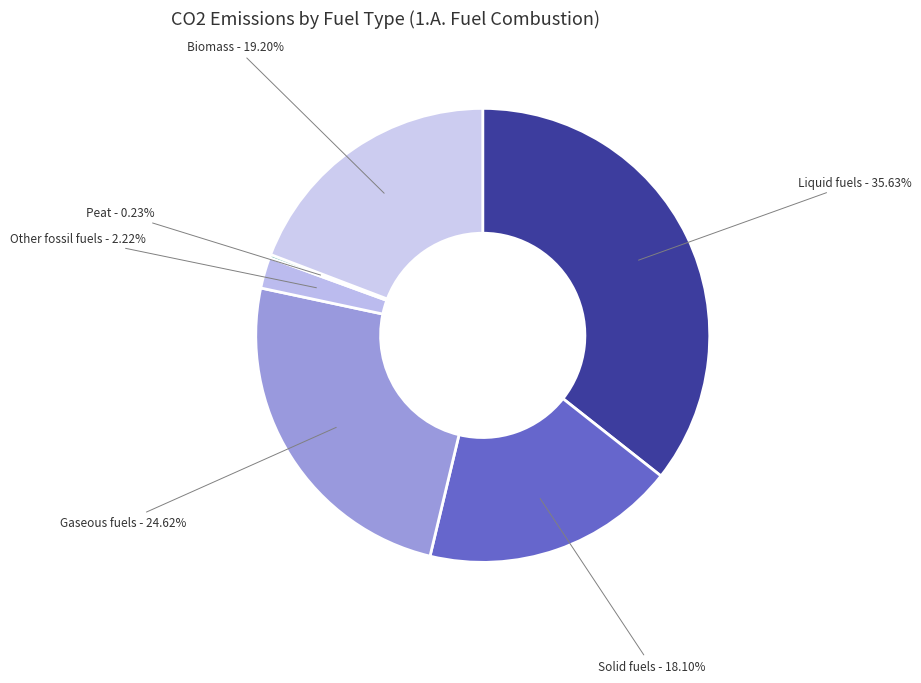

Do Solid fuels and Liquid fuels together represent more than half of the pie?

Yes